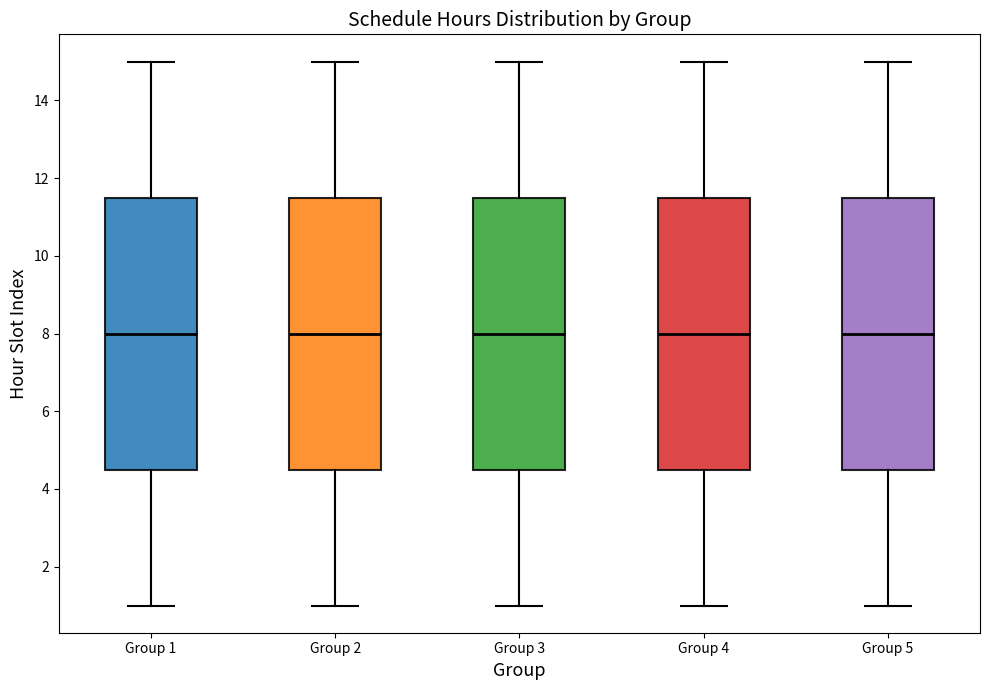

Reading left to right, transcribe this box plot: for each box, give where its median line is, the range the box spans, and where its two whiskers end, as read against the y-axis. The values are not printed on the chart, so give them approximately, as read against the axis.

Group 1: median 8.0, box 4.6 to 11.6, whiskers 1.0 to 15.0
Group 2: median 8.0, box 4.6 to 11.6, whiskers 1.0 to 15.0
Group 3: median 8.0, box 4.6 to 11.6, whiskers 1.0 to 15.0
Group 4: median 8.0, box 4.6 to 11.6, whiskers 1.0 to 15.0
Group 5: median 8.0, box 4.6 to 11.6, whiskers 1.0 to 15.0